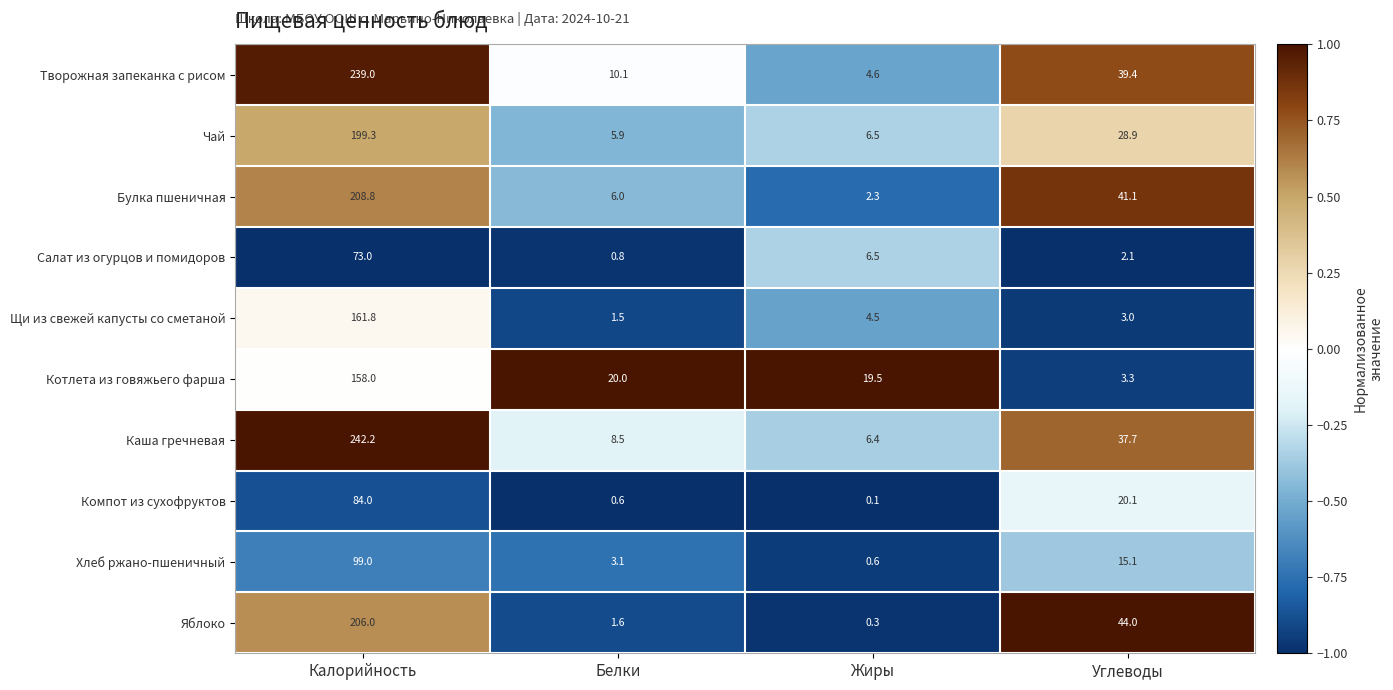

Where does the Чай series first go above 28?

Калорийность